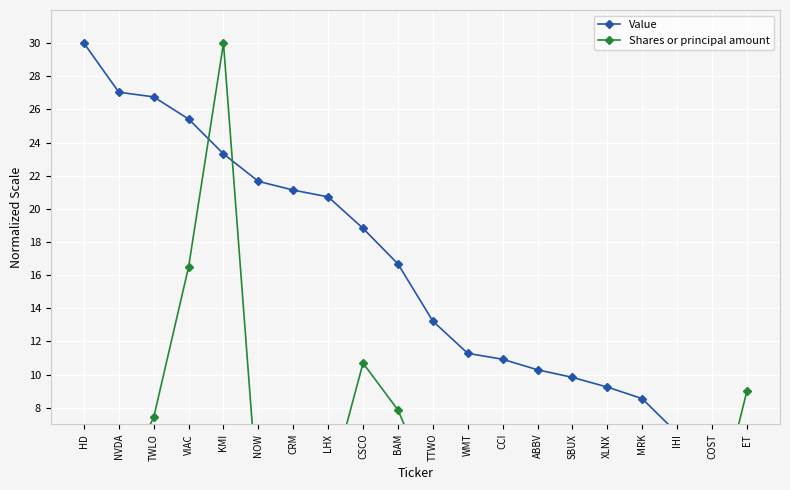

List the series in order of their overall mean, highest first.

Value, Shares or principal amount